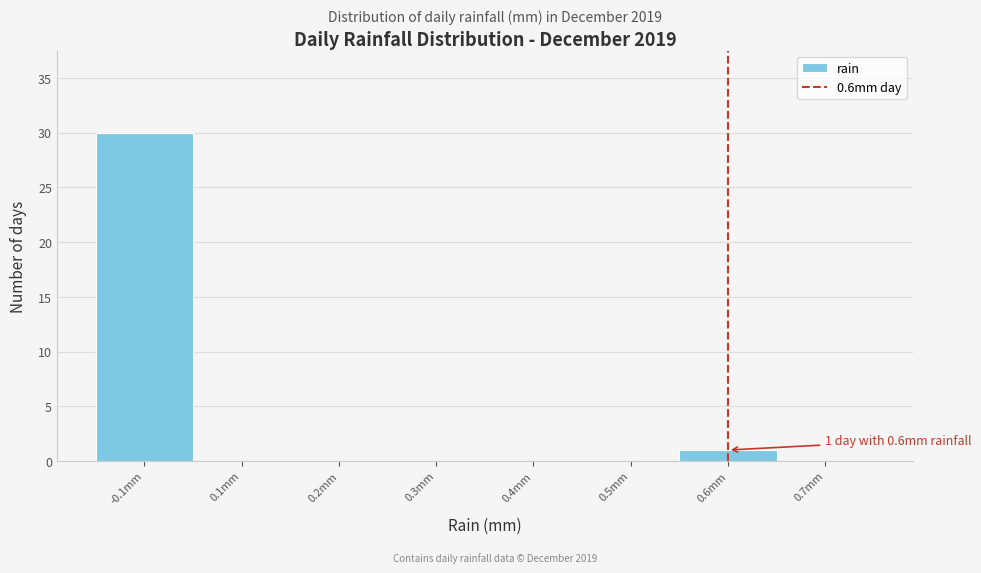

Reading left to right, extract all data points from this chart.

-0.1mm=30	0.1mm=0	0.2mm=0	0.3mm=0	0.4mm=0	0.5mm=0	0.6mm=1	0.7mm=0